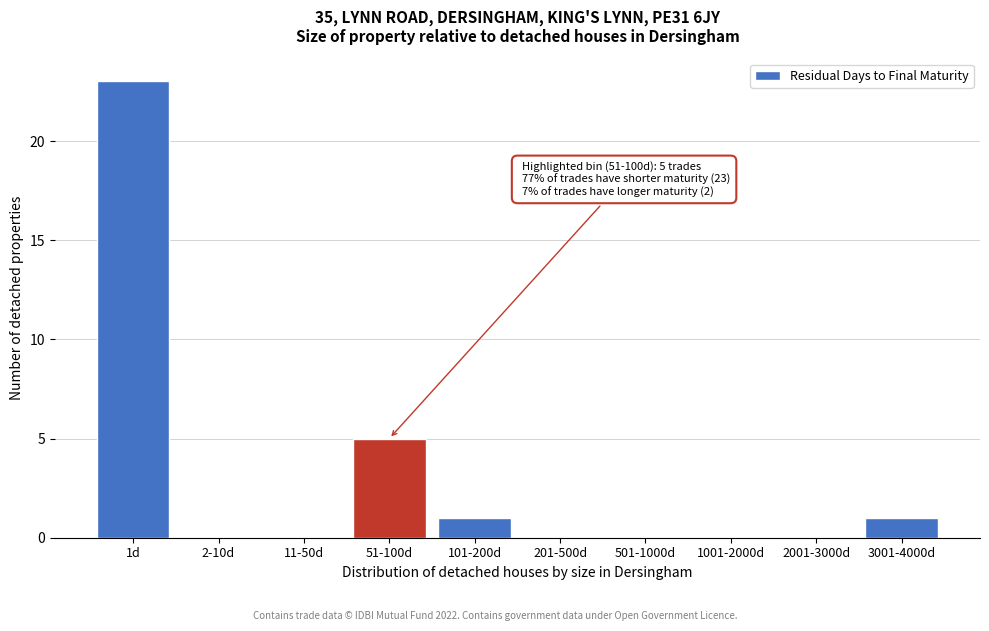

Reading left to right, what are all the values shown in this chart?

1d=23	2-10d=0	11-50d=0	51-100d=5	101-200d=1	201-500d=0	501-1000d=0	1001-2000d=0	2001-3000d=0	3001-4000d=1